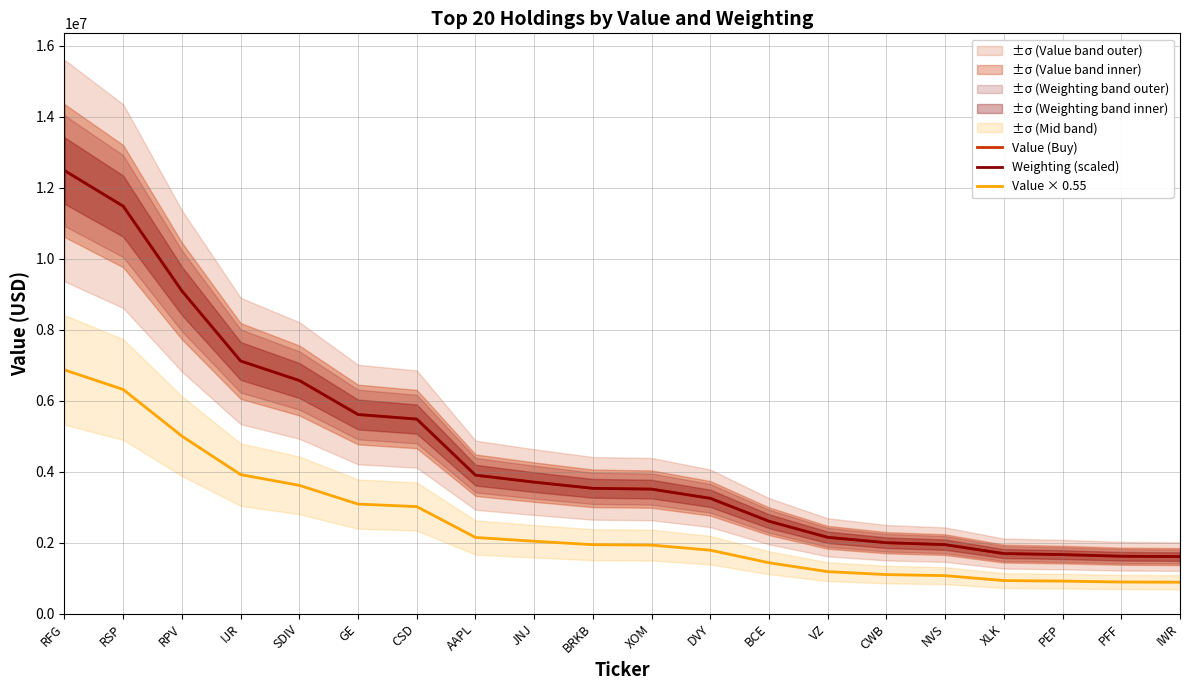

Is the value of Weighting (scaled) at PEP greater than the value of Value × 0.55 at RFG?

No